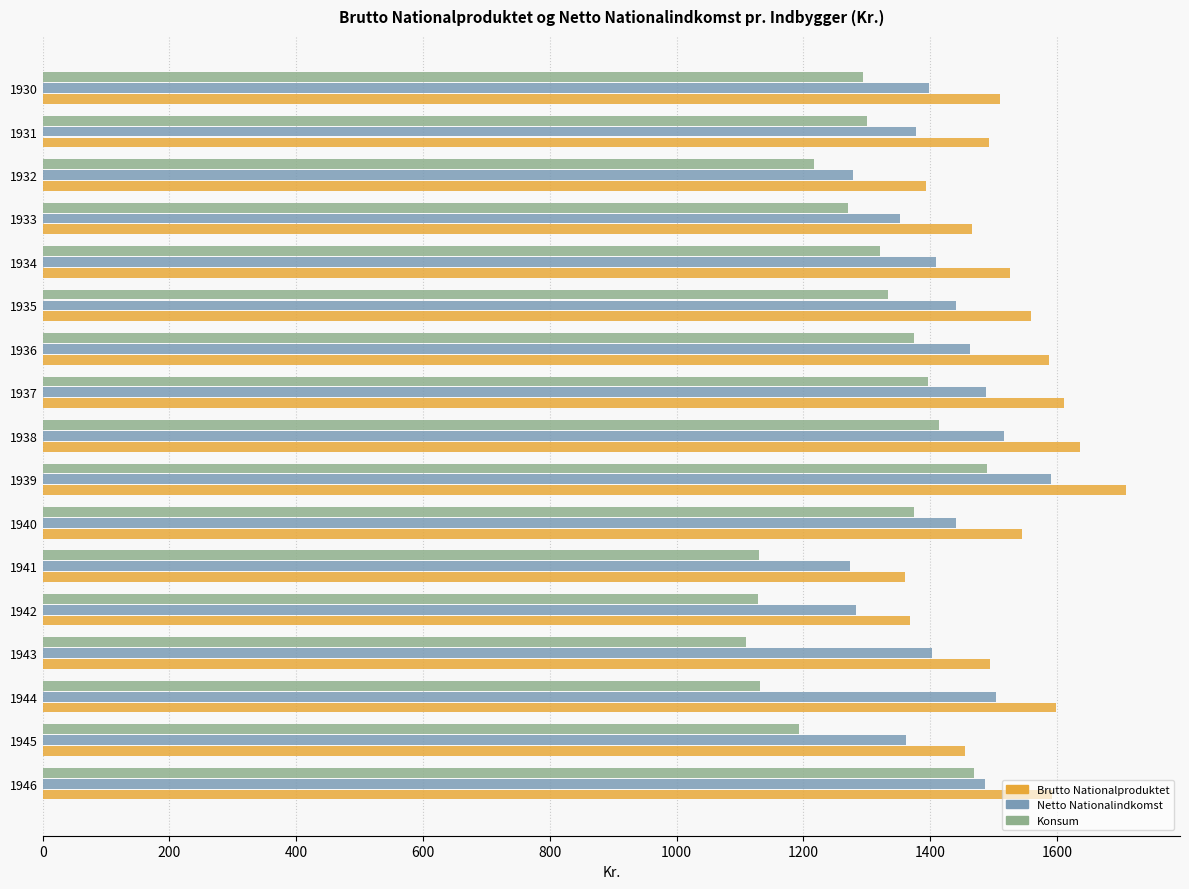

Which category has the lowest value across all series?

1943